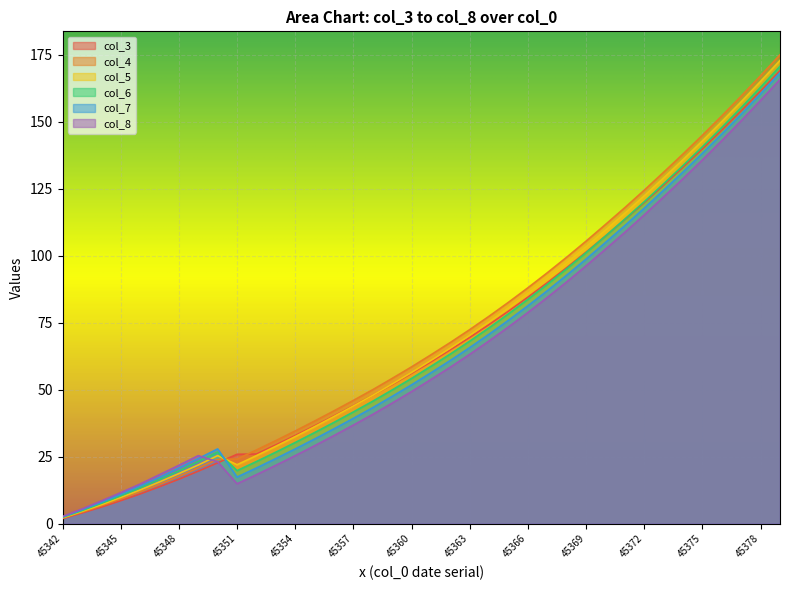

What value does the col_4 series have at 45361?

63.0